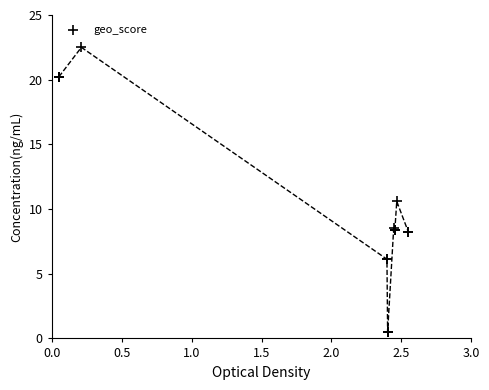

What Y value in the scatter plot is closest to 11?

10.6